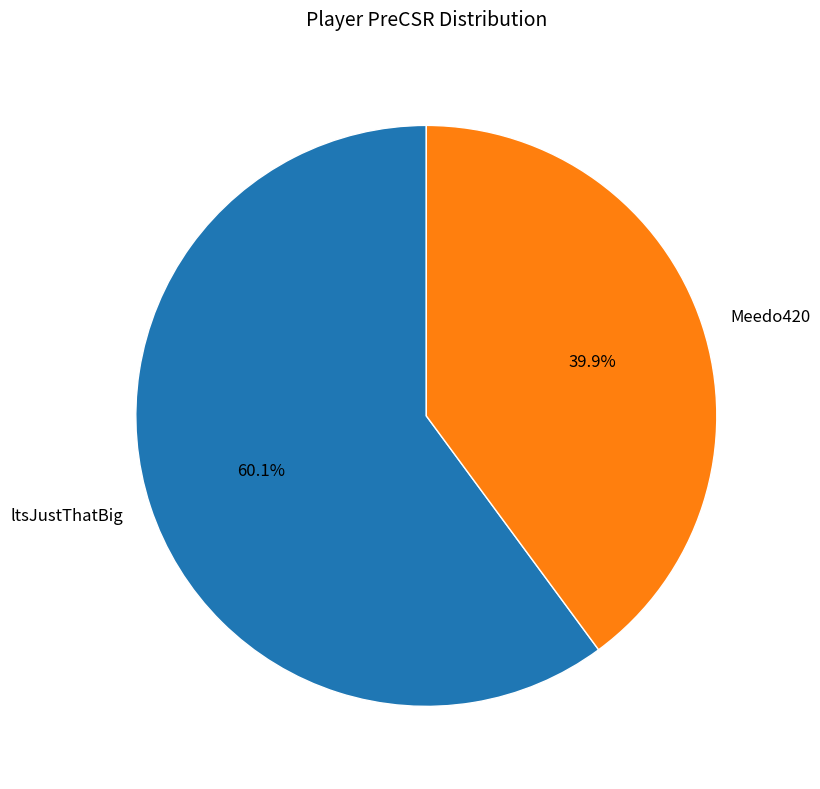

Which slice is the largest?

ltsJustThatBig